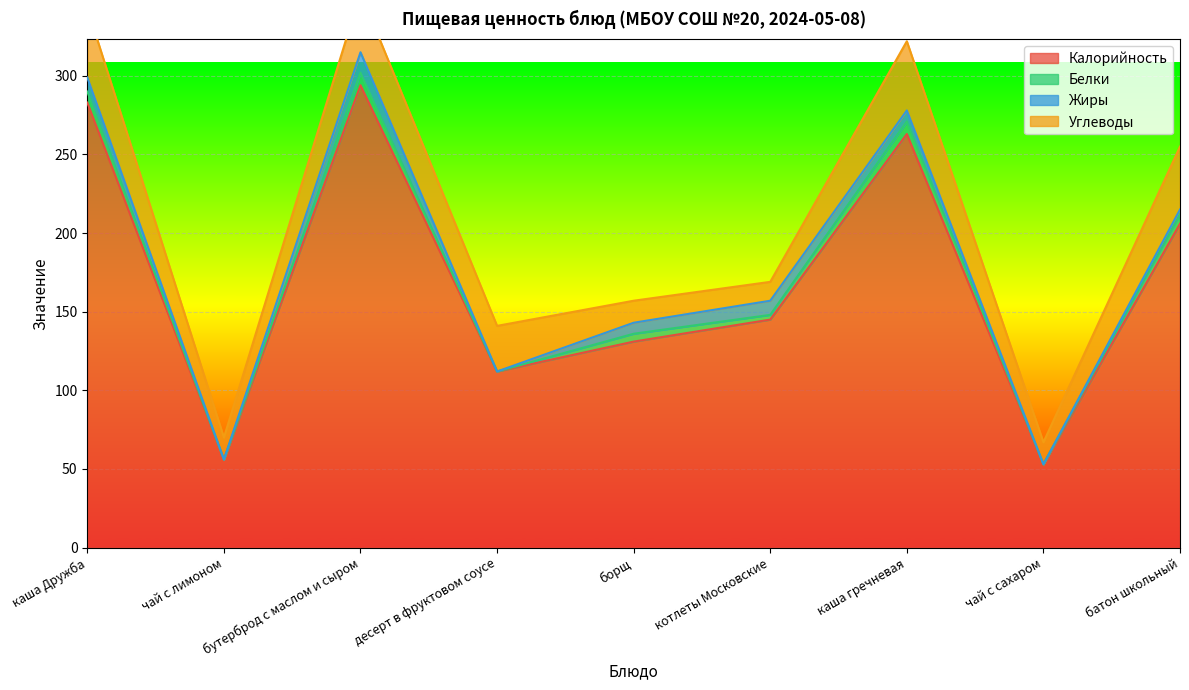

How many values in the Жиры series are below 7?

4